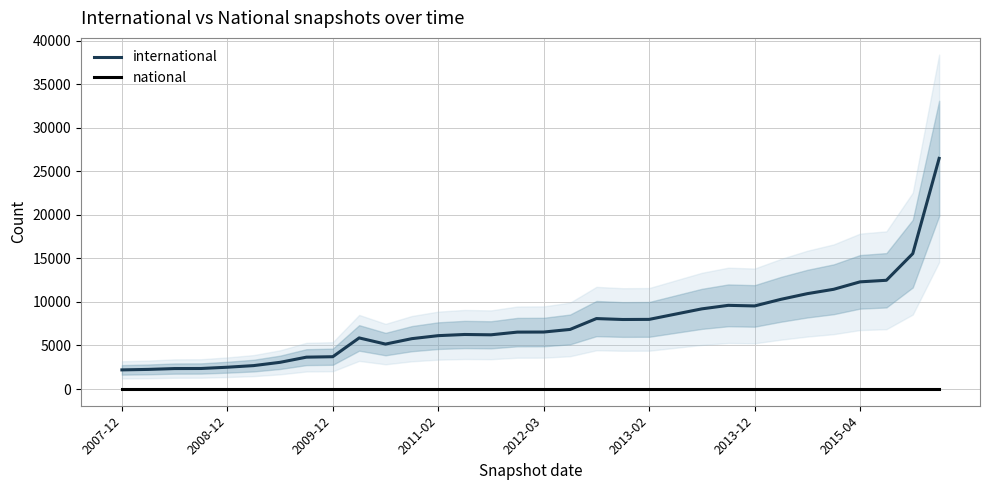

Is the value of international at 18 greater than the value of national at 30?

Yes